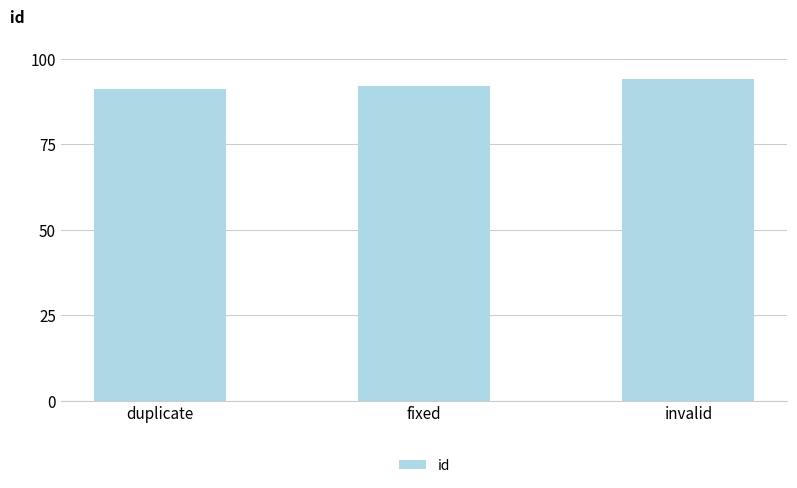

How many data points are less than 92?

1